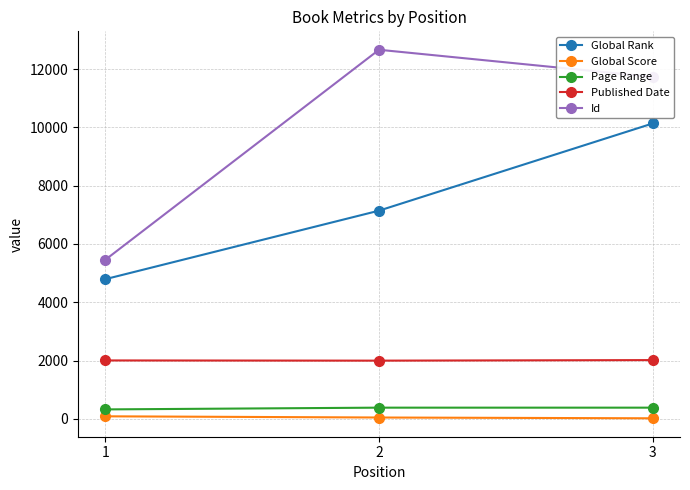

True or false: Global Rank has a value of 1447 at 1.

False